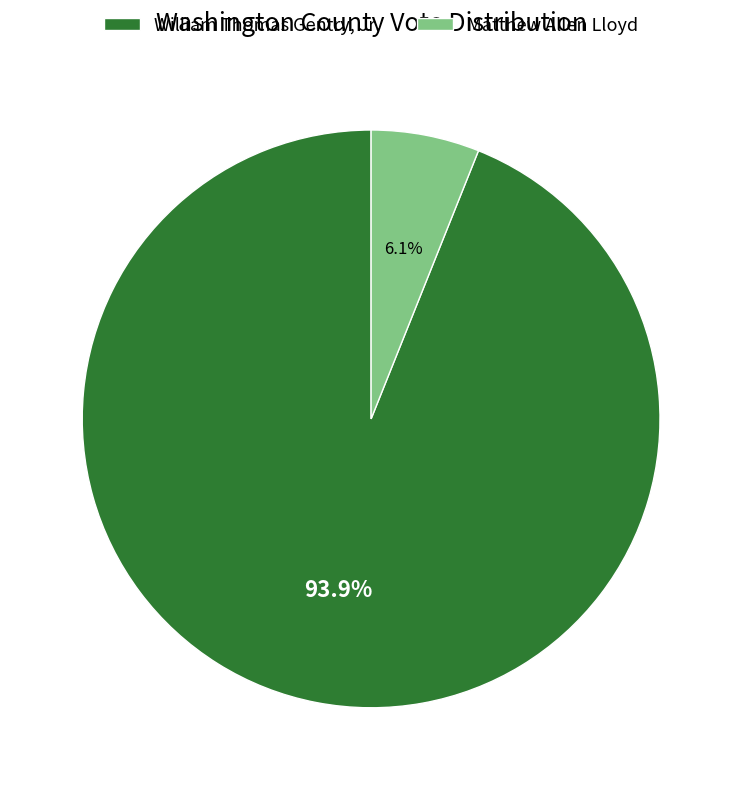

To the nearest percent, what is the average slice percentage?

50%